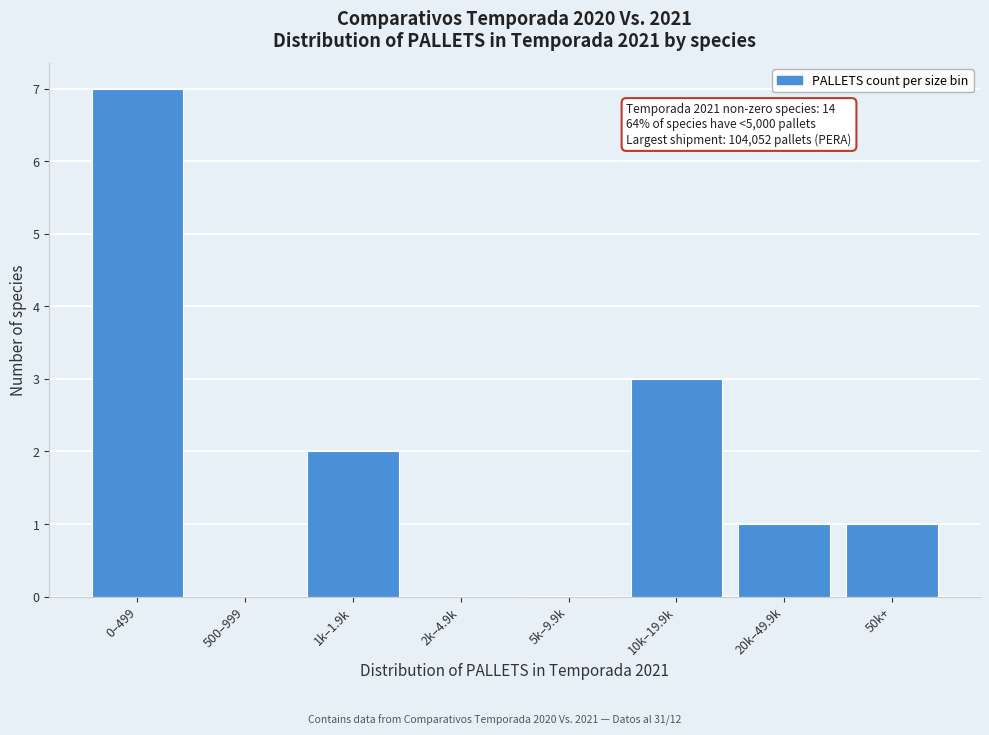

Reading left to right, list all the values displayed in this chart.

0–499=7	500–999=0	1k–1.9k=2	2k–4.9k=0	5k–9.9k=0	10k–19.9k=3	20k–49.9k=1	50k+=1